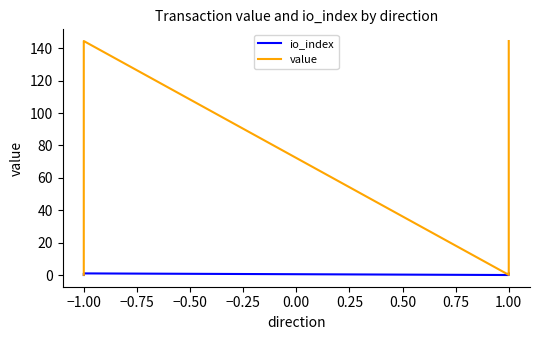

Is this an area chart (filled region under the line)?

No